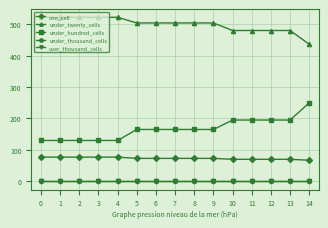

Is this an area chart (filled region under the line)?

No